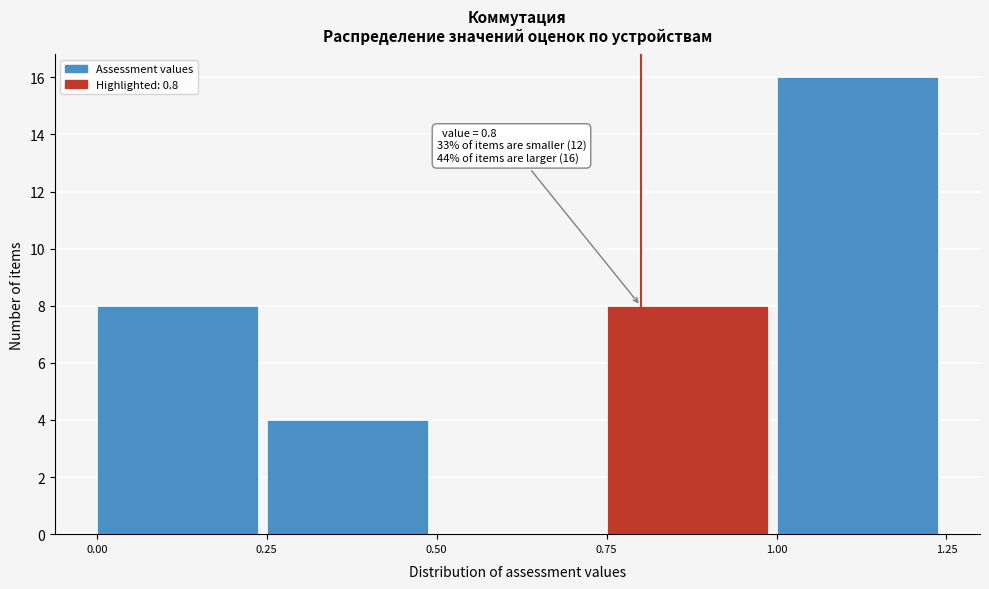

Which range on the x-axis has the tallest bar?

1.00 to 1.25